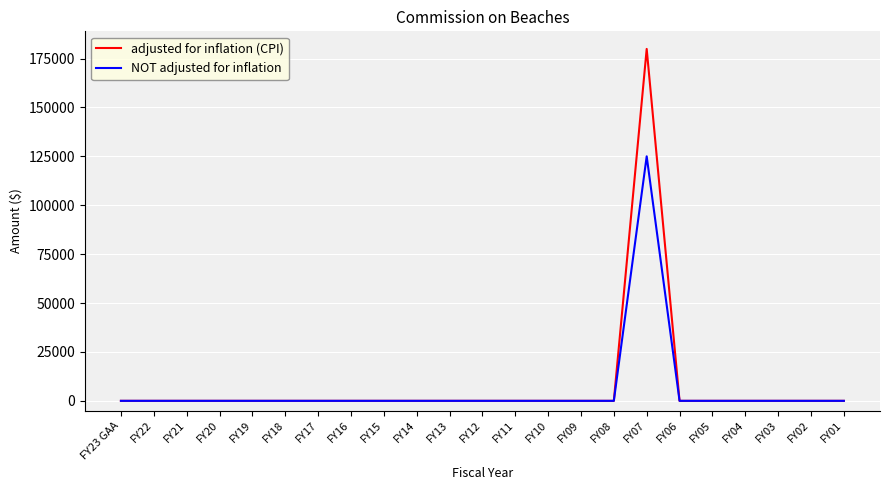

What is the maximum value for adjusted for inflation (CPI)?

179910